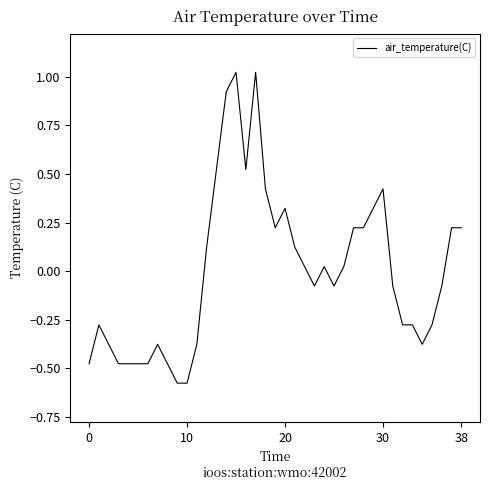

What is the difference between the maximum and minimum values?

1.6